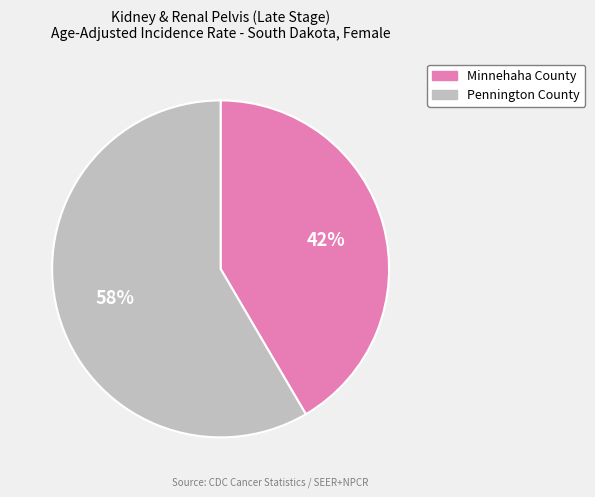

To the nearest percent, what is the average slice percentage?

50%